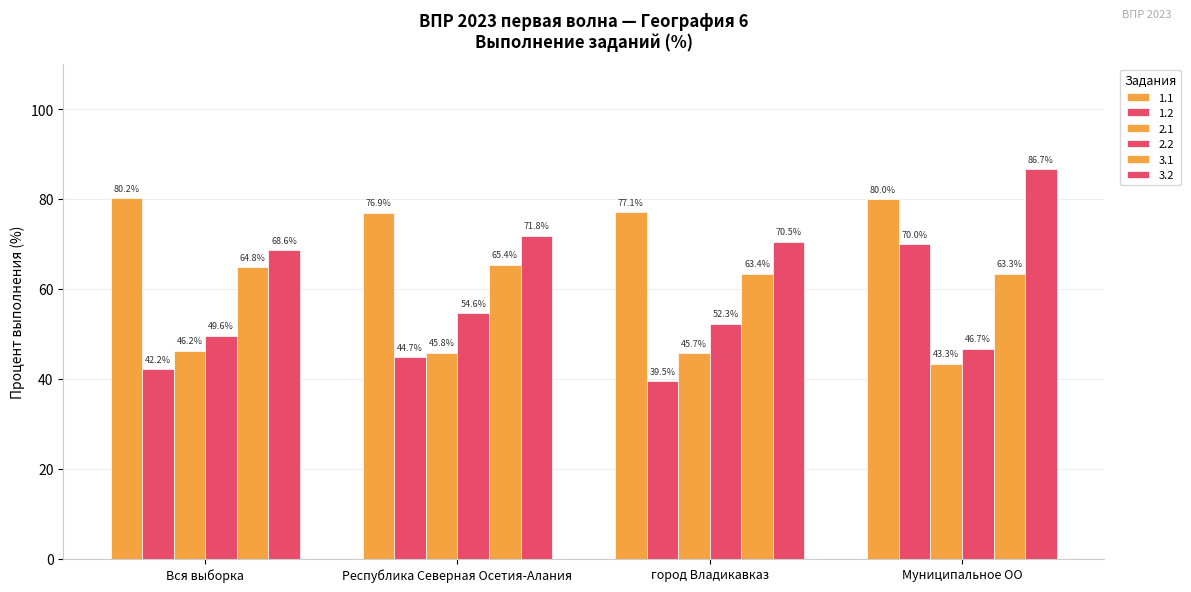

How many categories are shown in the chart?

4